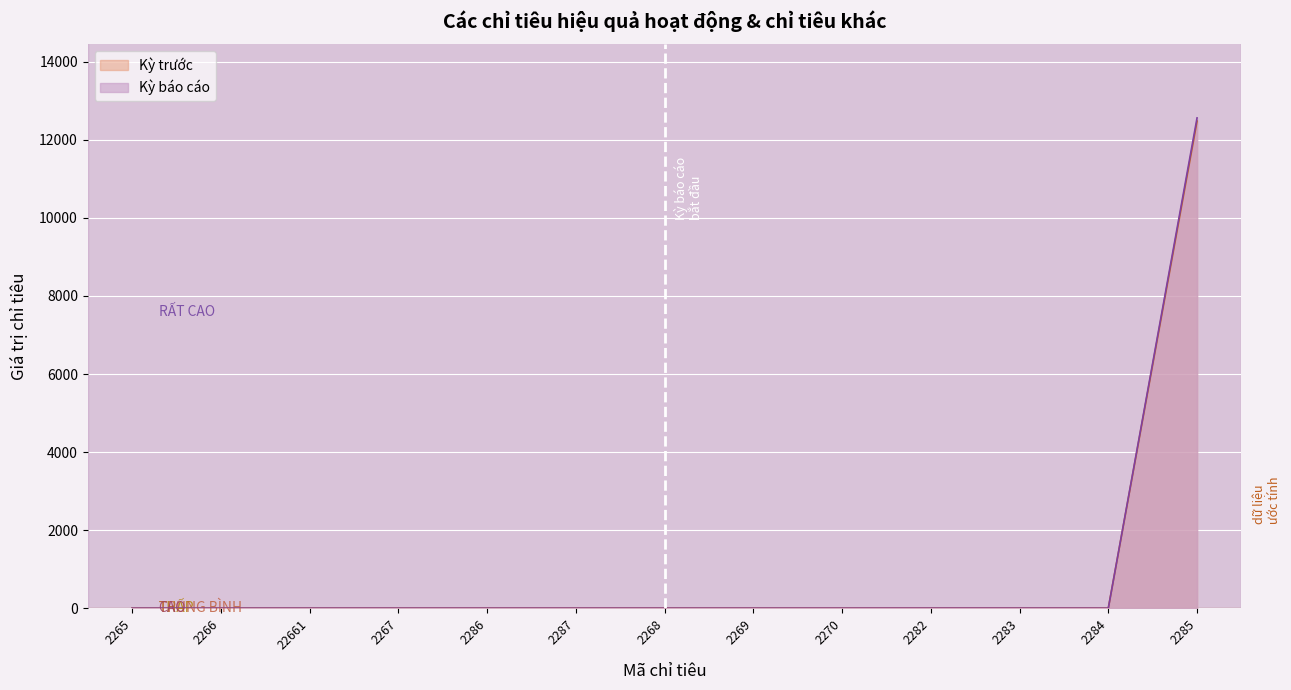

List the series in order of their overall mean, highest first.

Kỳ báo cáo, Kỳ trước